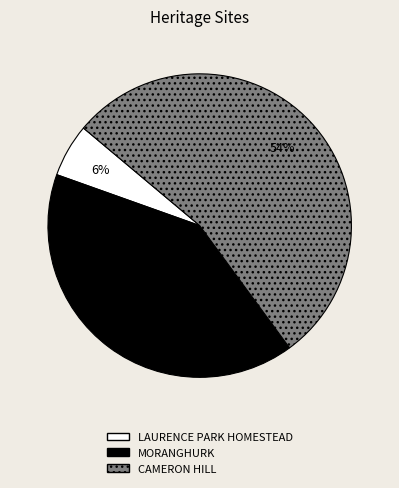

How many segments does this pie chart have?

3